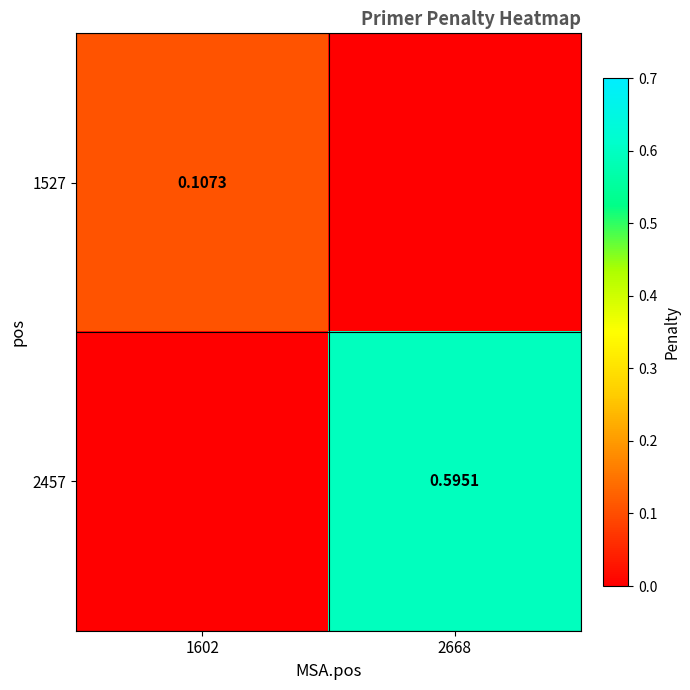

At which category is the sum across all series the highest?

2668